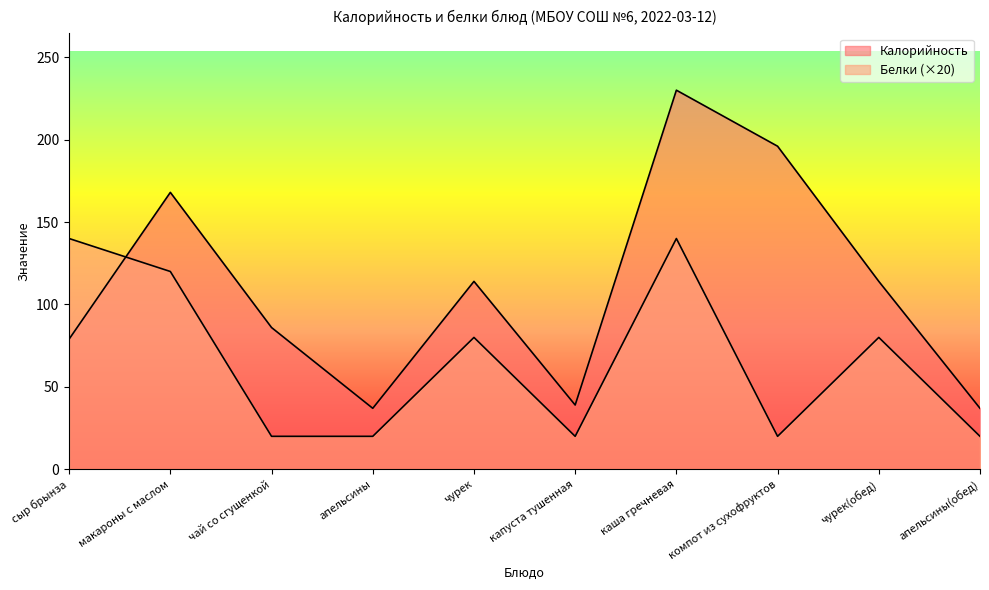

True or false: Калорийность has a value of 114 at чурек.

True